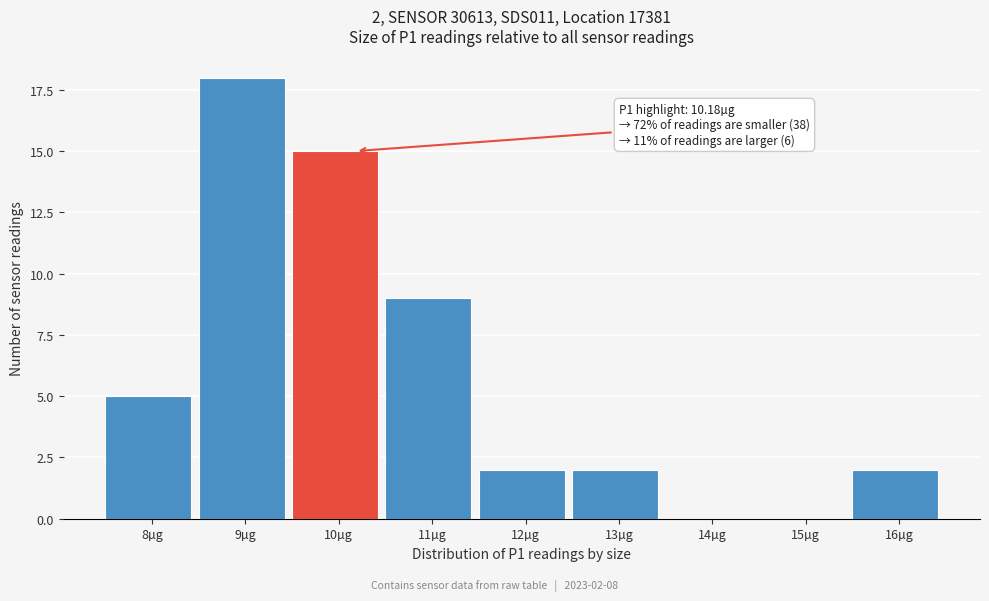

Reading right to left, what are all the values shown in this chart?

16µg=2	15µg=0	14µg=0	13µg=2	12µg=2	11µg=9	10µg=15	9µg=18	8µg=5